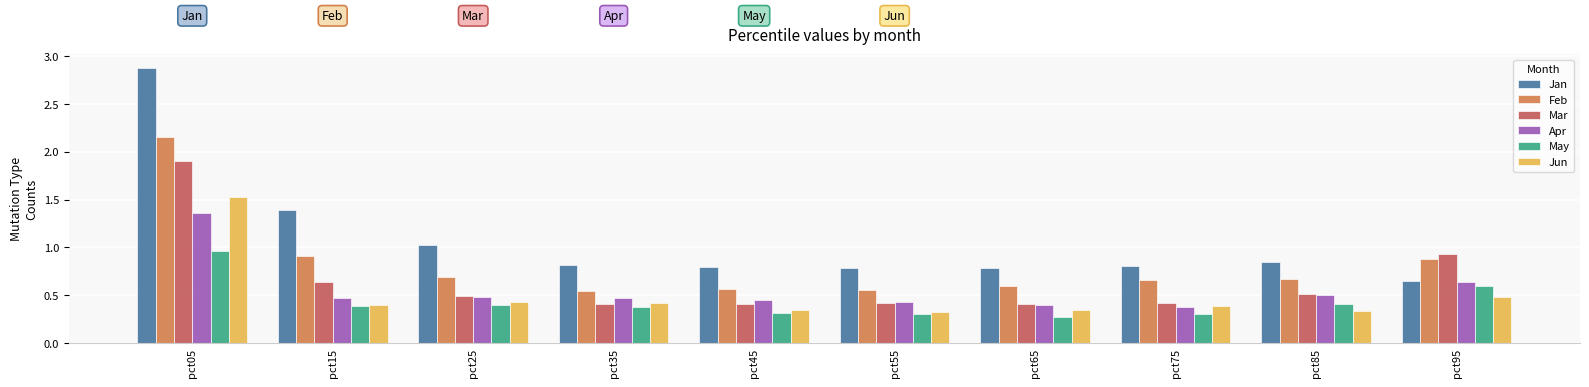

Rank the series by their maximum value, from highest to lowest.

Jan, Feb, Mar, Jun, Apr, May